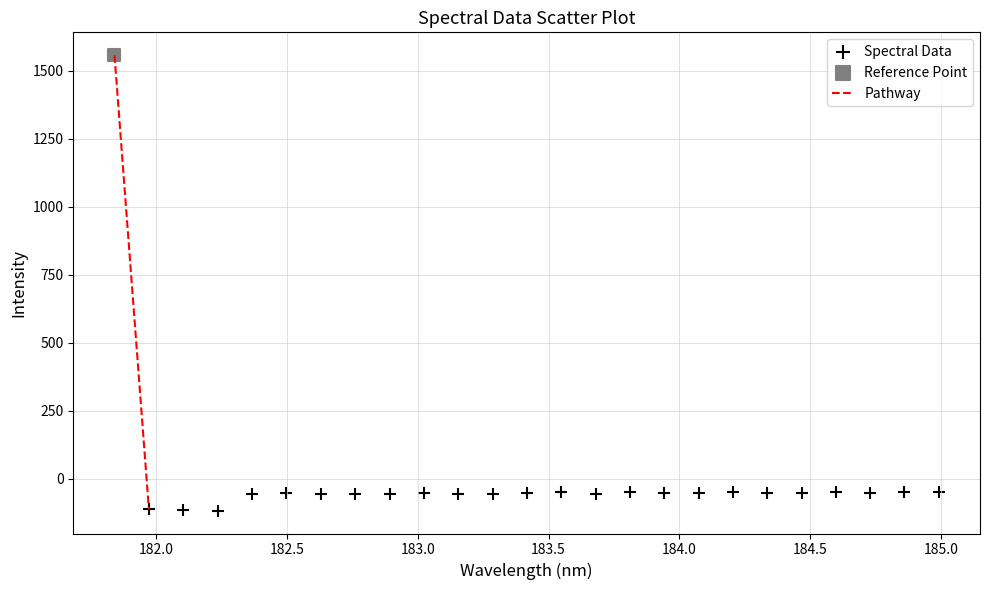

Which series contains the highest Y value?

Reference Point